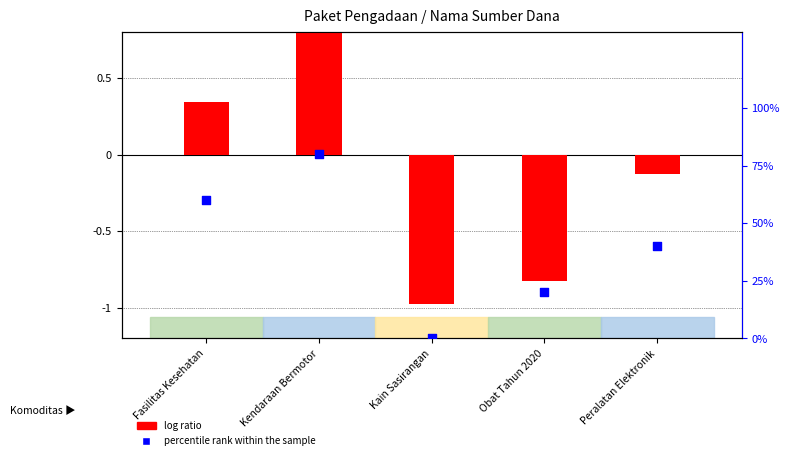

Which series contains the highest Y value?

percentile rank within the sample